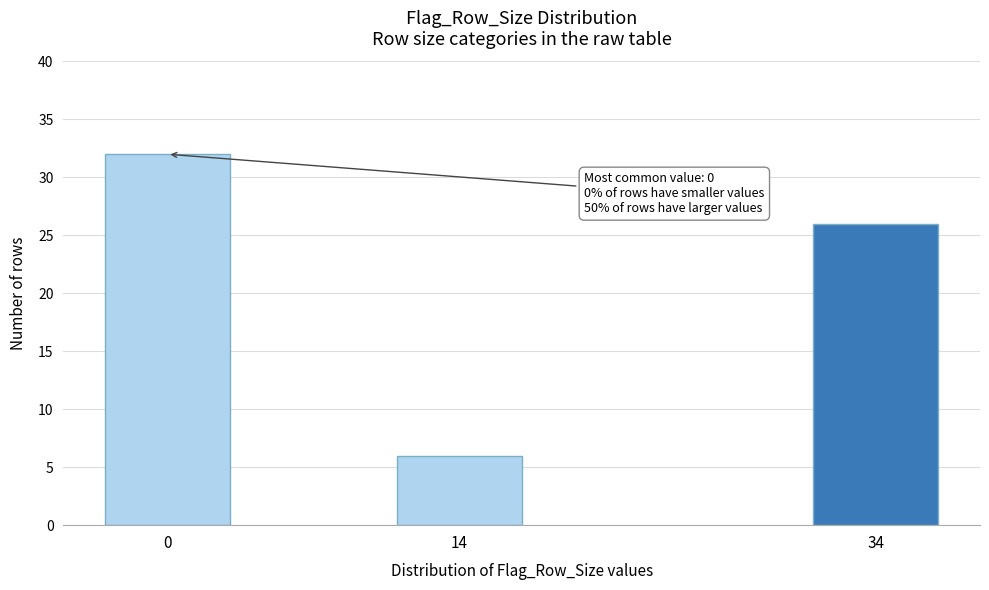

Reading right to left, transcribe all the data shown in this chart.

34=26	14=6	0=32